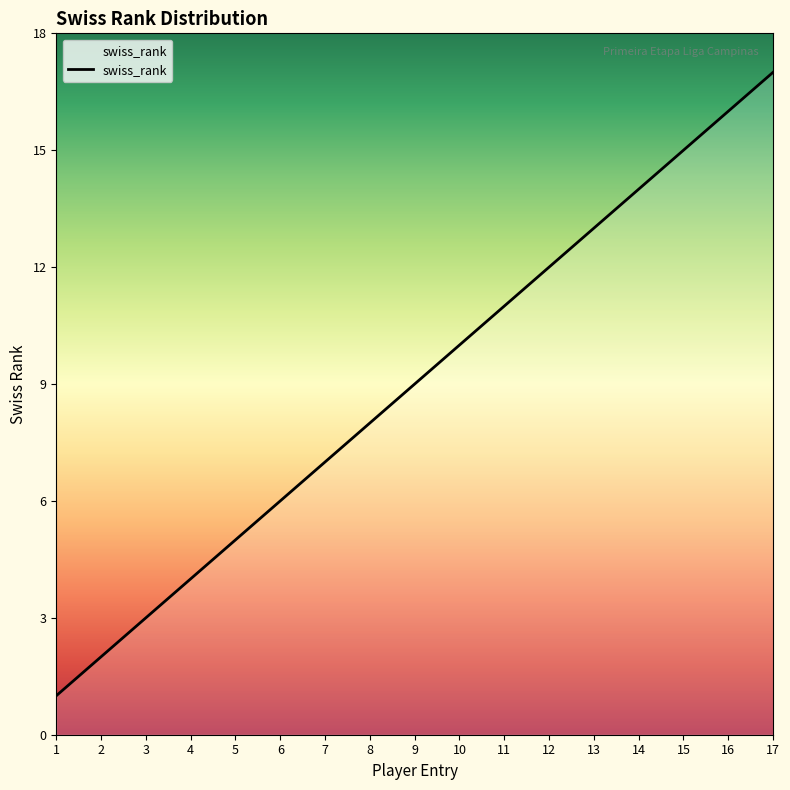

Does the chart have visible grid lines?

No